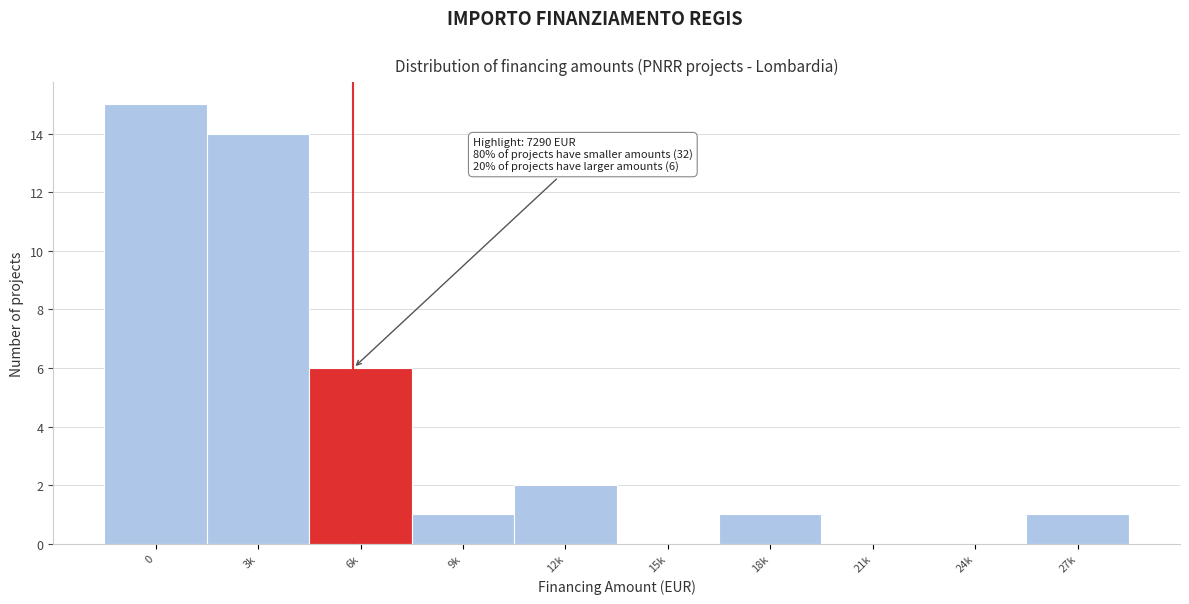

Reading right to left, what are all the values shown in this chart?

27k=1	24k=0	21k=0	18k=1	15k=0	12k=2	9k=1	6k=6	3k=14	0=15